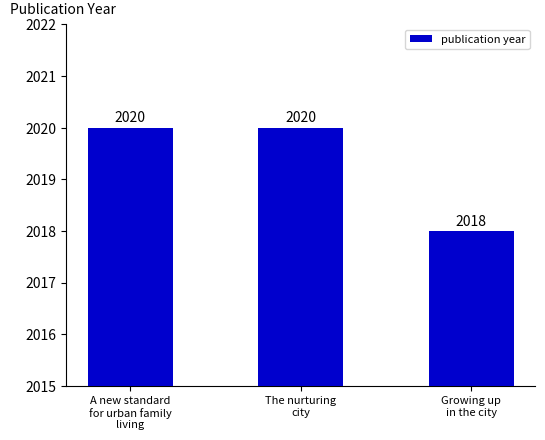

Reading right to left, what are all the values shown in this chart?

2018	2020	2020